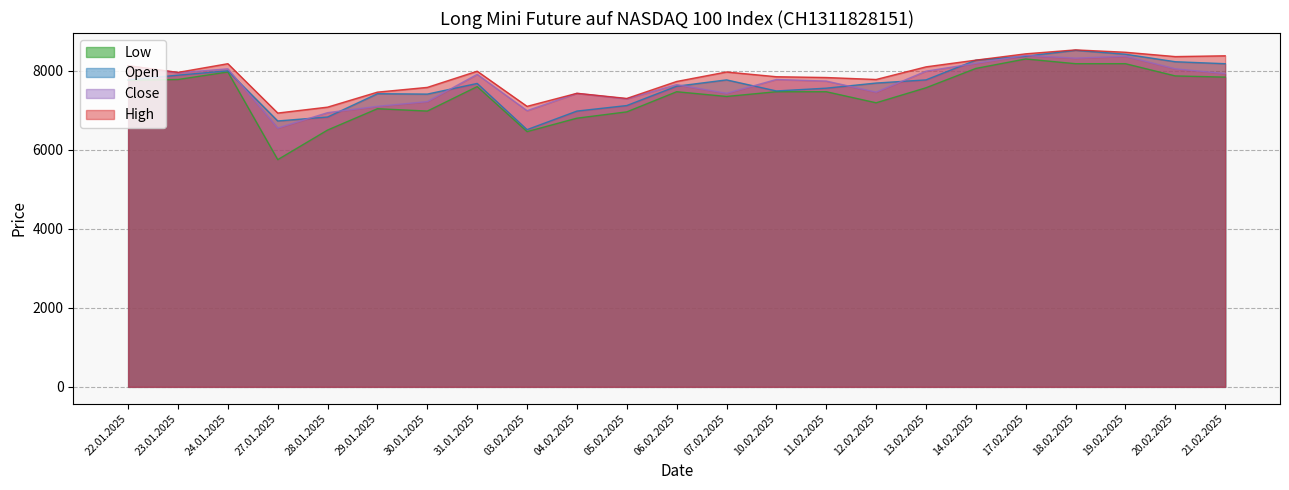

What is the difference between the second highest and minimum values in the High series?

1540